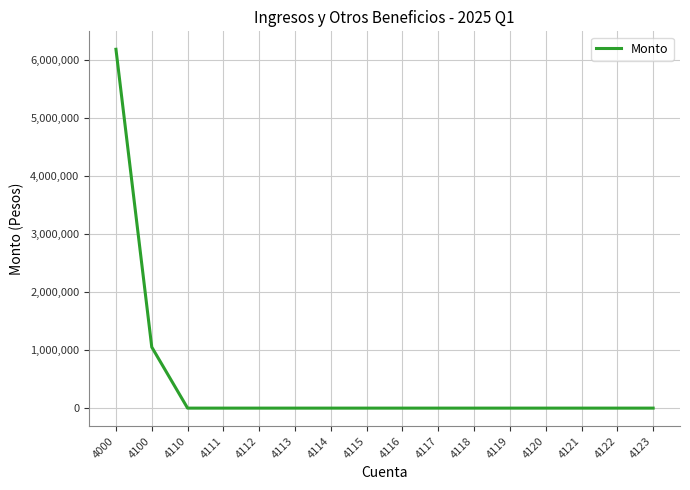

Is it true that the value at 4114 is 0.0?

True